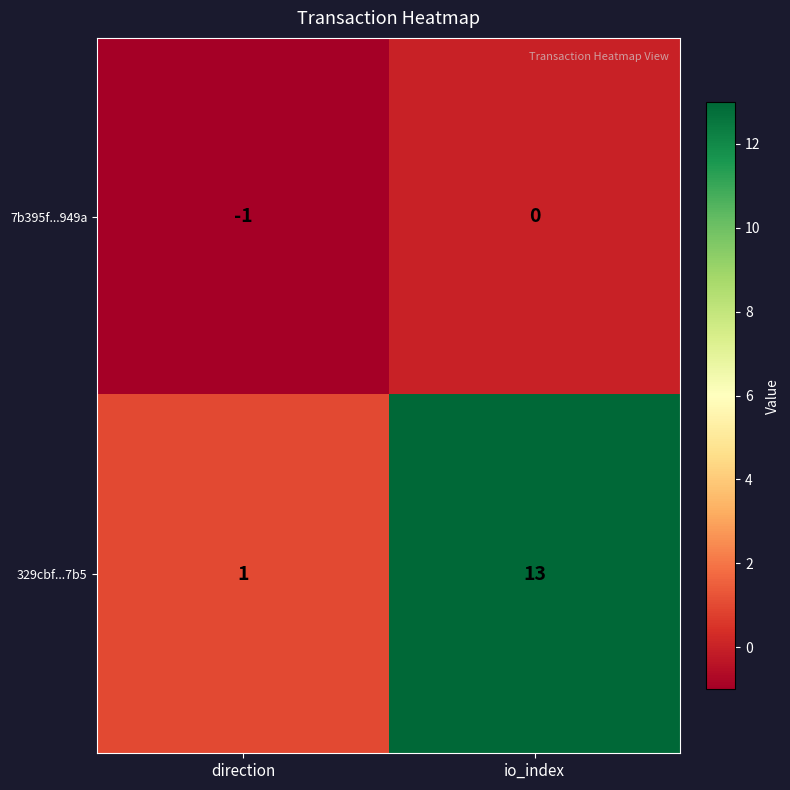

The 329cbf...7b5 series shows 8 at io_index. True or false?

False